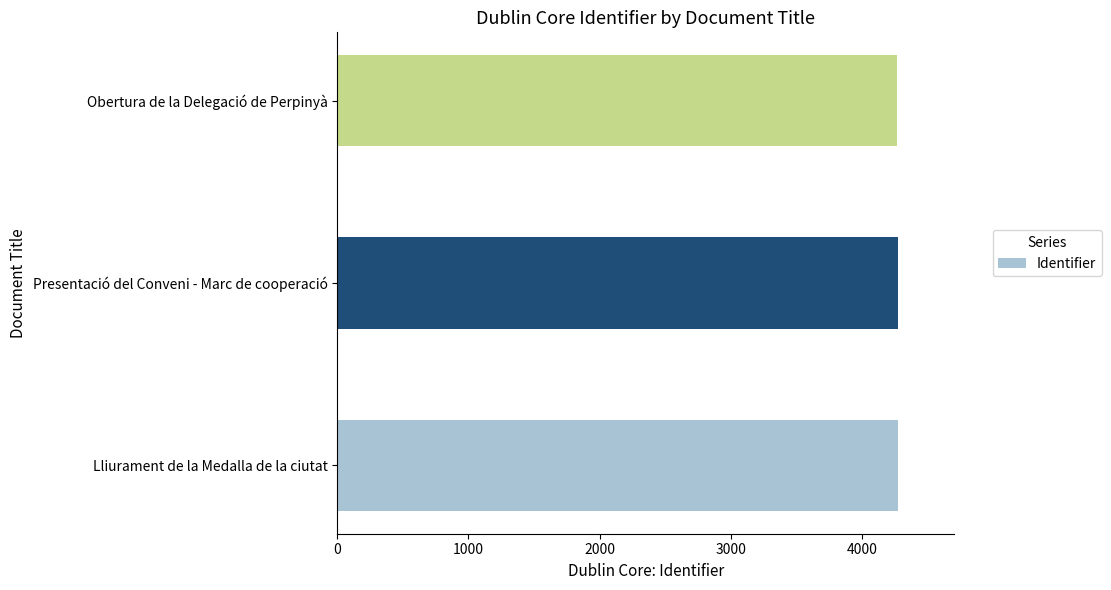

What is the average value?

4271